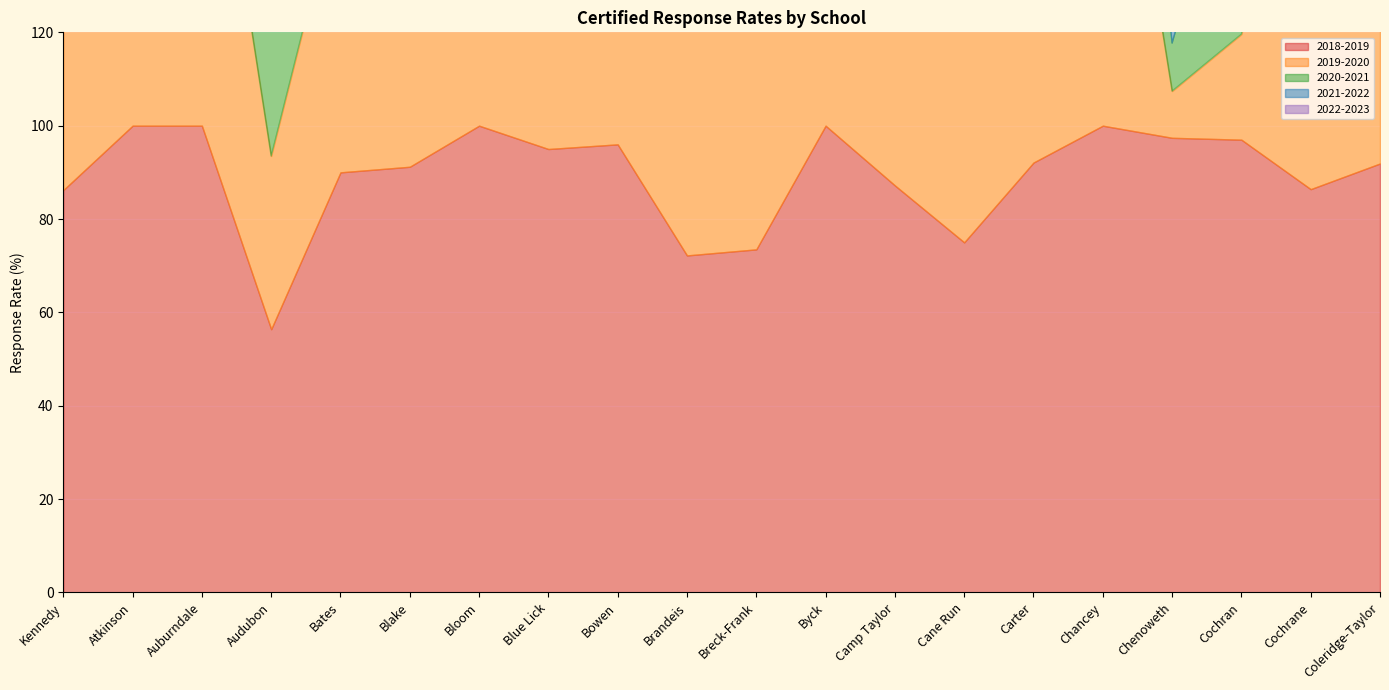

At which category does 2018-2019 reach its first local peak?

Bloom